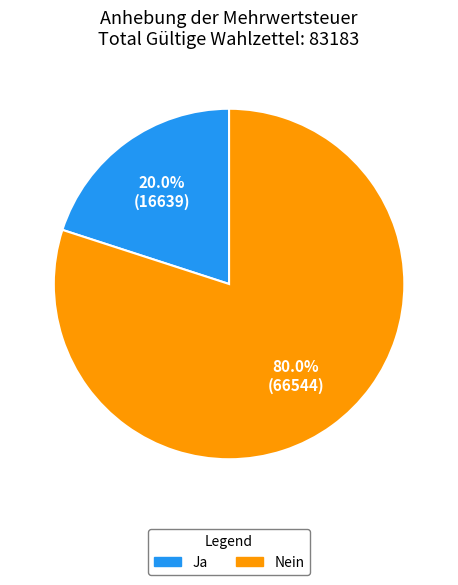

What percentage is NOT represented by Nein?

20.0%